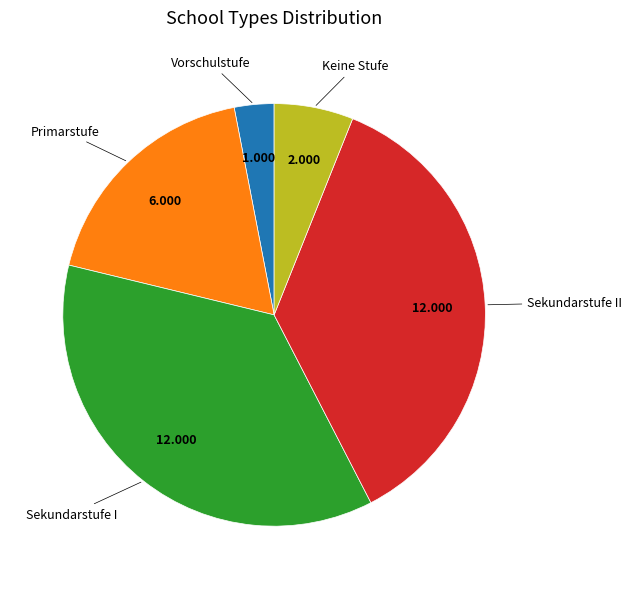

Does any single category account for the majority?

No